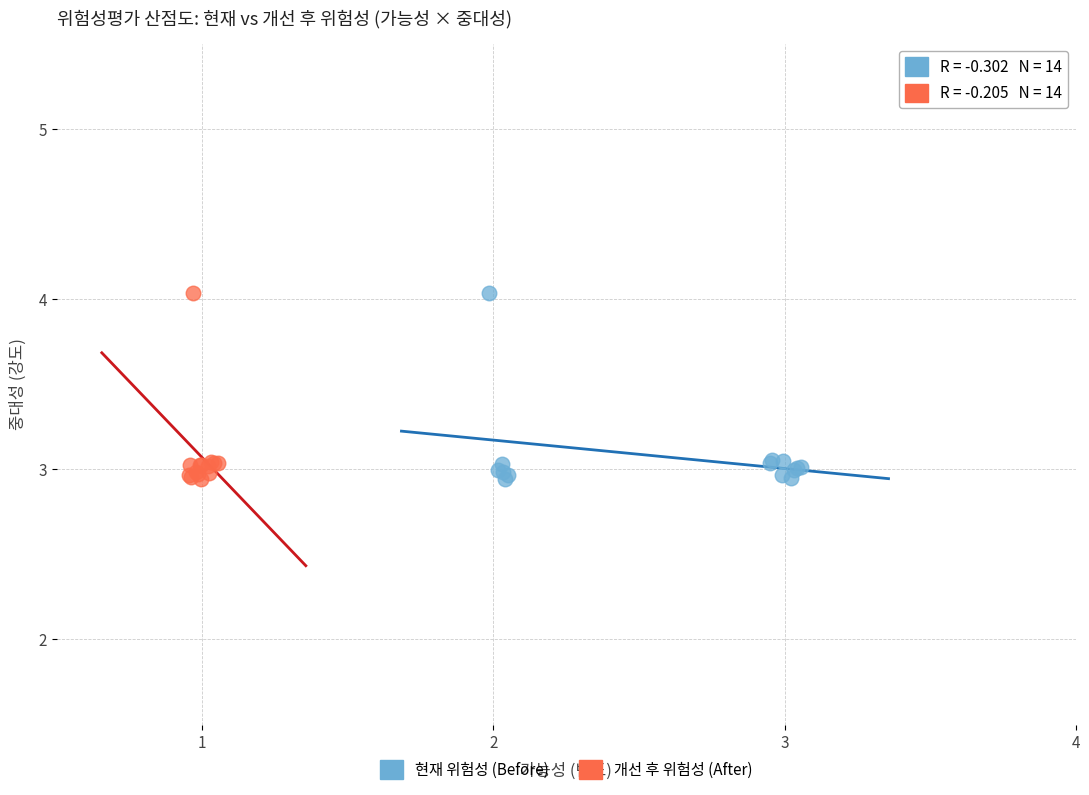

What are all the series names shown in the legend?

현재 위험성 (Before), 개선 후 위험성 (After)